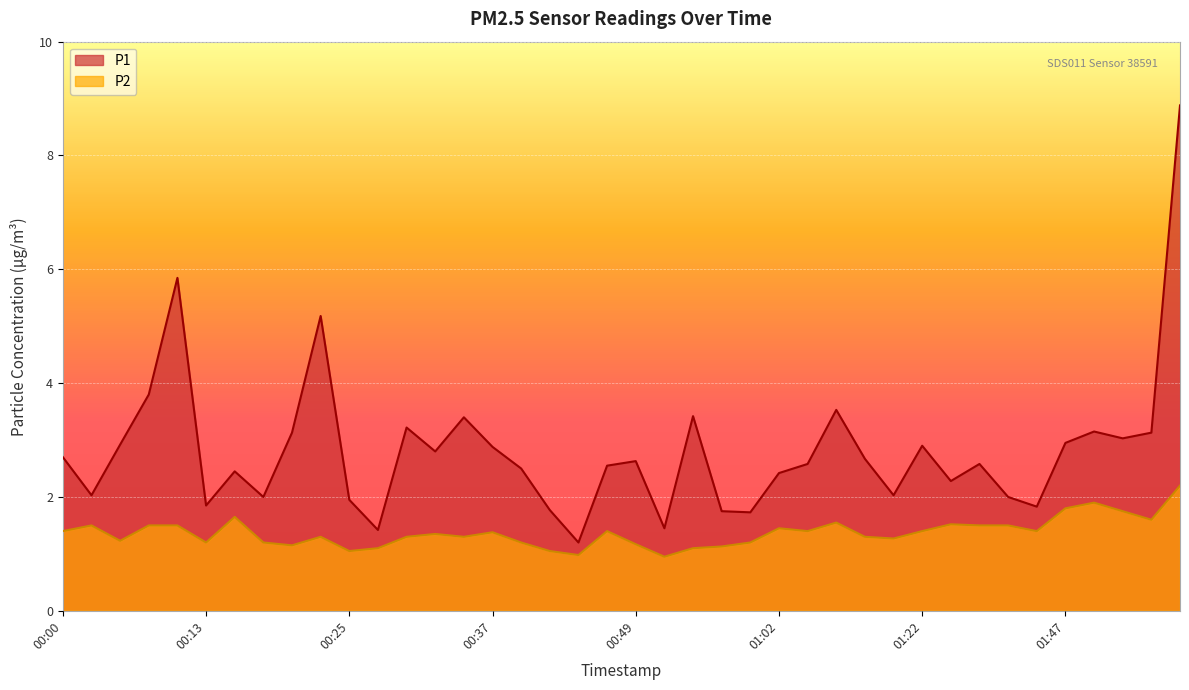

At which label does P2 reach its peak?

01:57